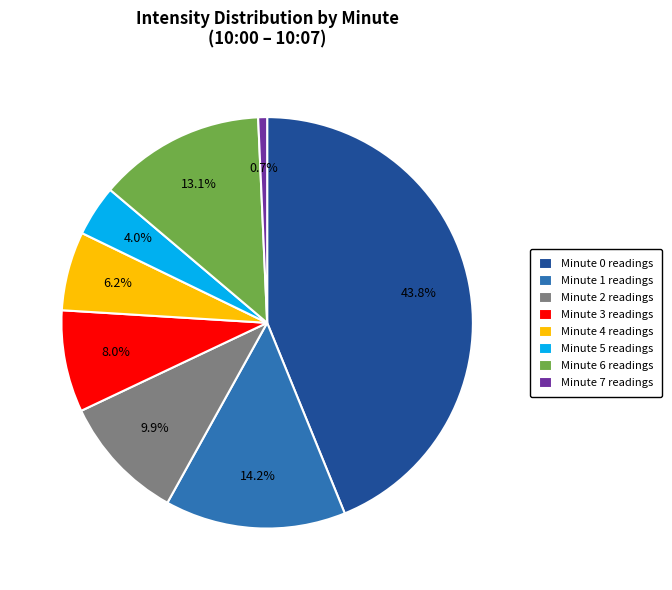

Which slice is the largest?

Minute 0 readings